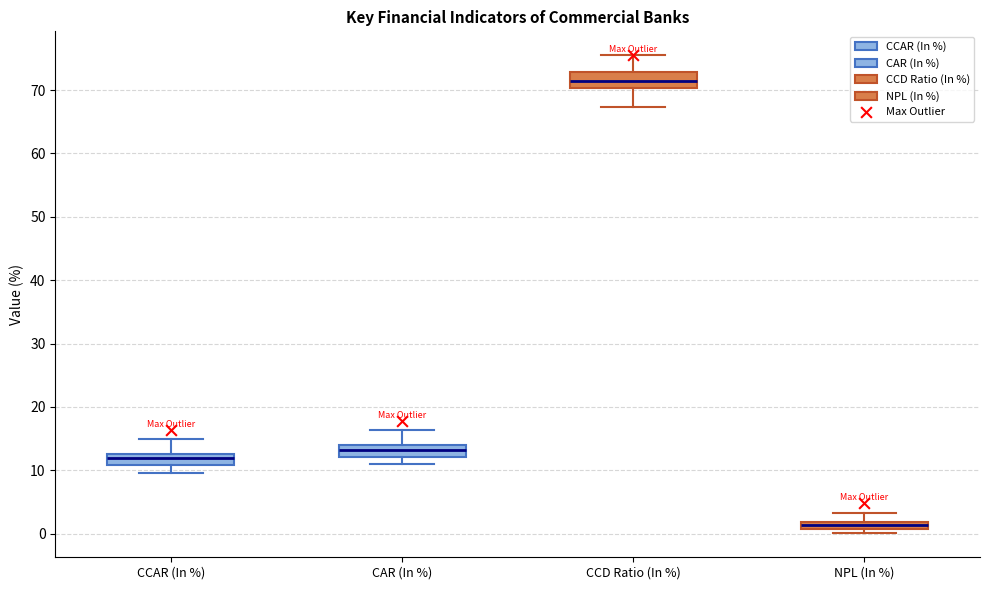

Where is the lower edge of the box for CCD Ratio (In %) on the y-axis? The values are not printed on the chart, so give them approximately, as read against the axis.

70